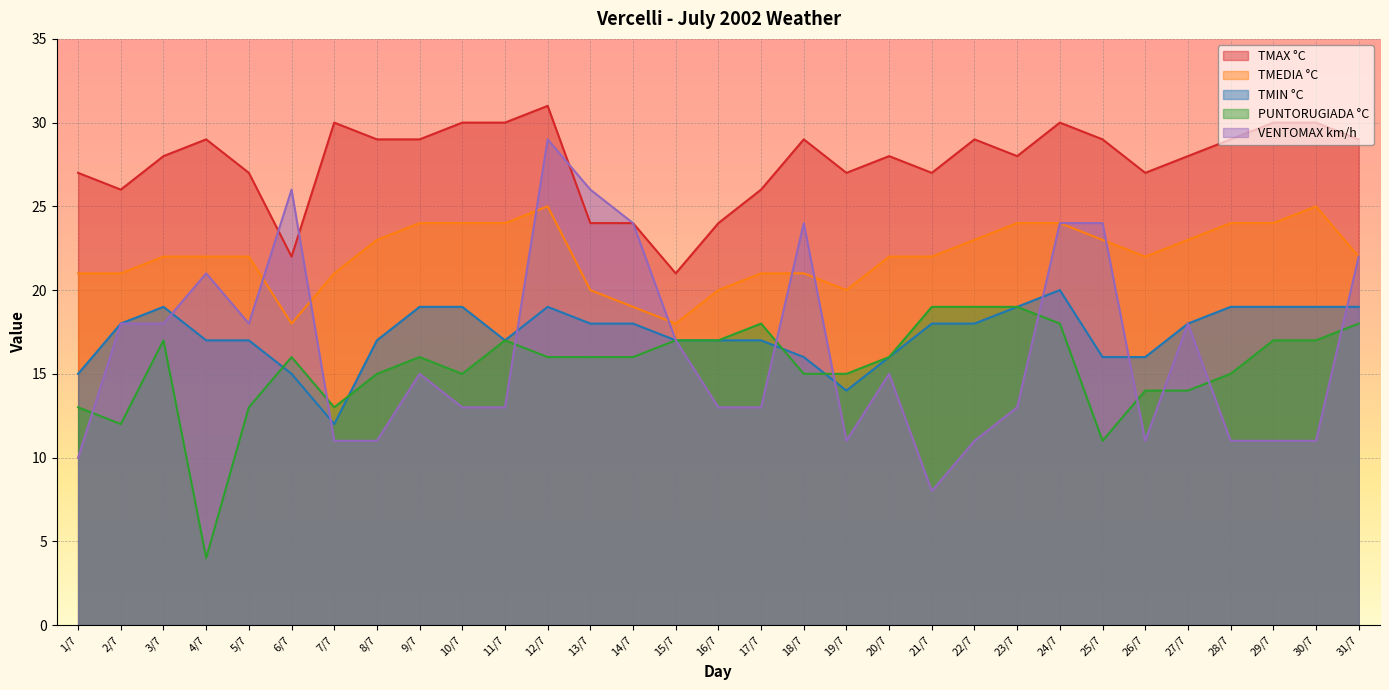

Where is the first local maximum for VENTOMAX km/h?

4/7